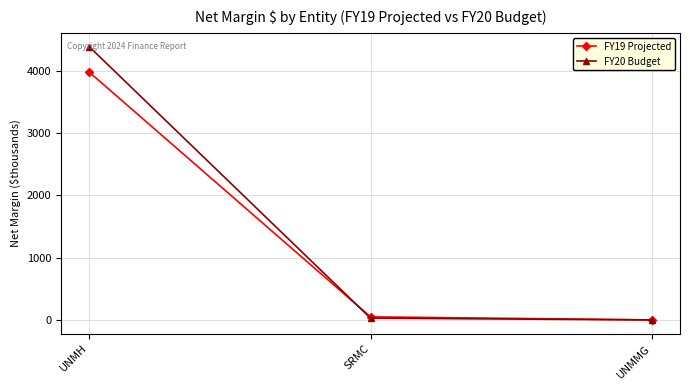

What is the label of the 2nd point from the right?

SRMC